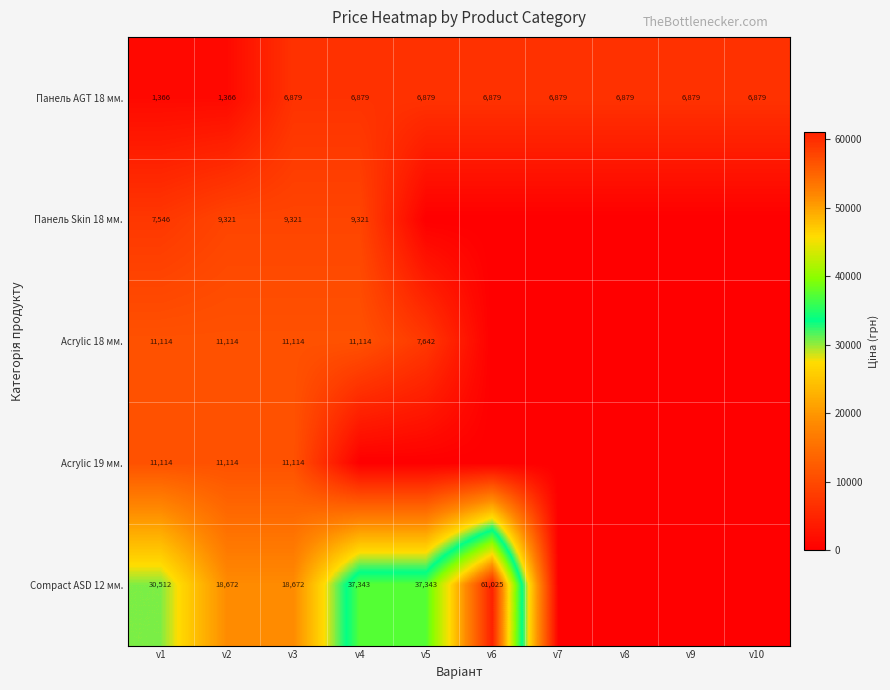

True or false: Acrylic 19 мм. has a value of 6287 at v2.

False